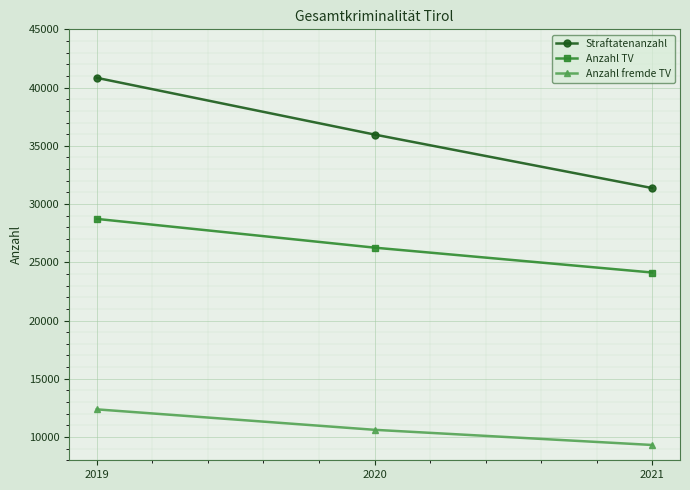

Is it true that Anzahl TV equals 9787 at 2020?

False